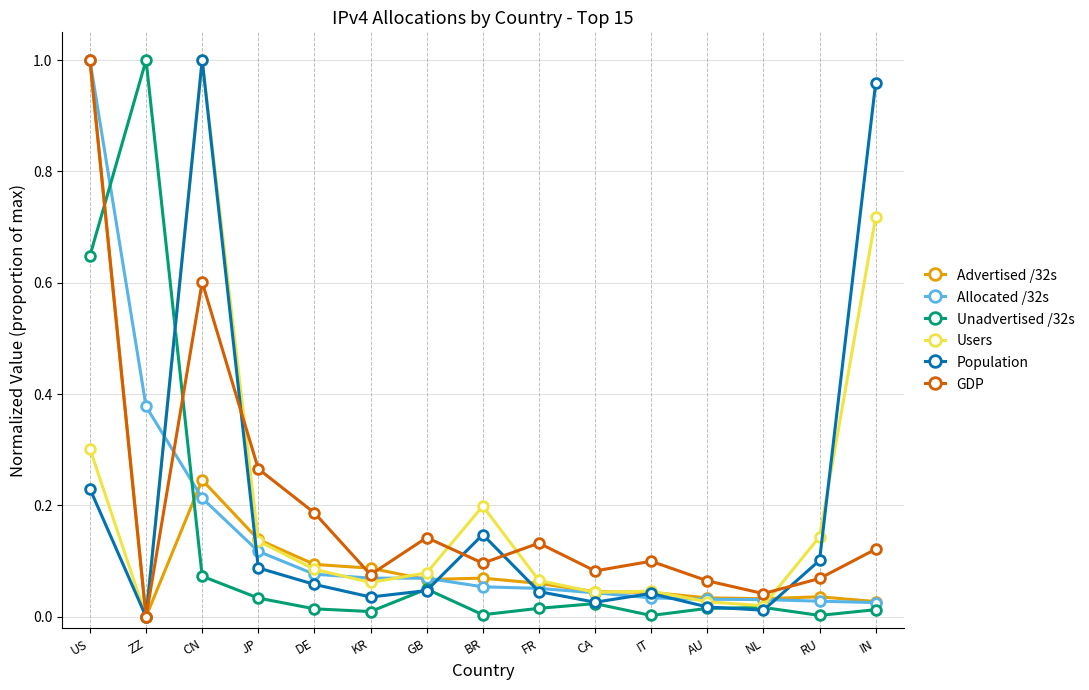

Which series ends up on top after the final intersection of Unadvertised /32s and Users?

Users